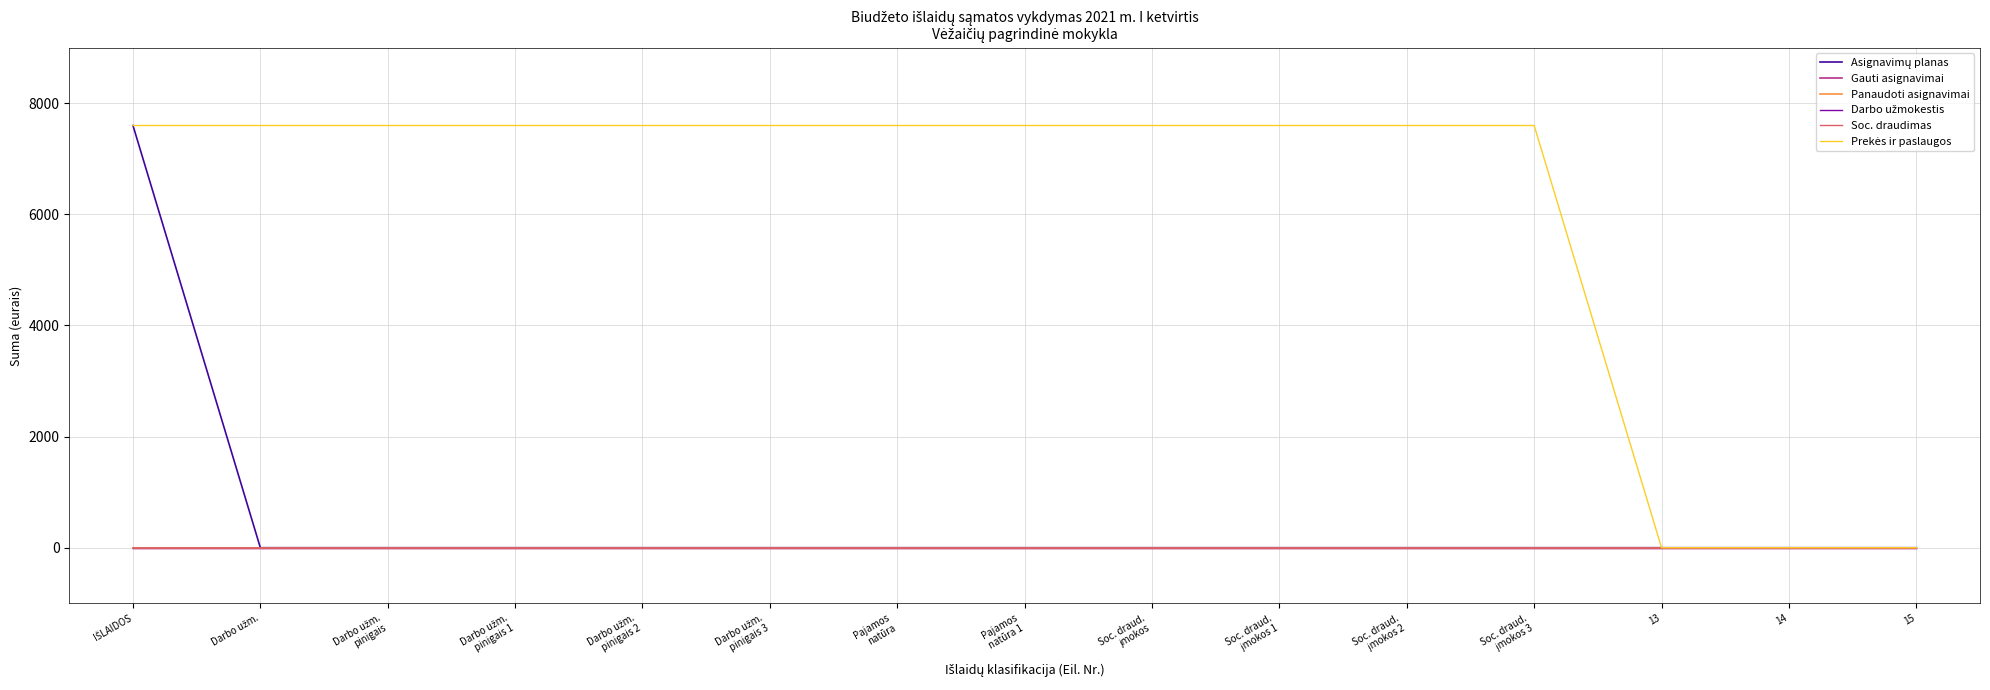

Does the chart display data point markers on the line(s)?

No